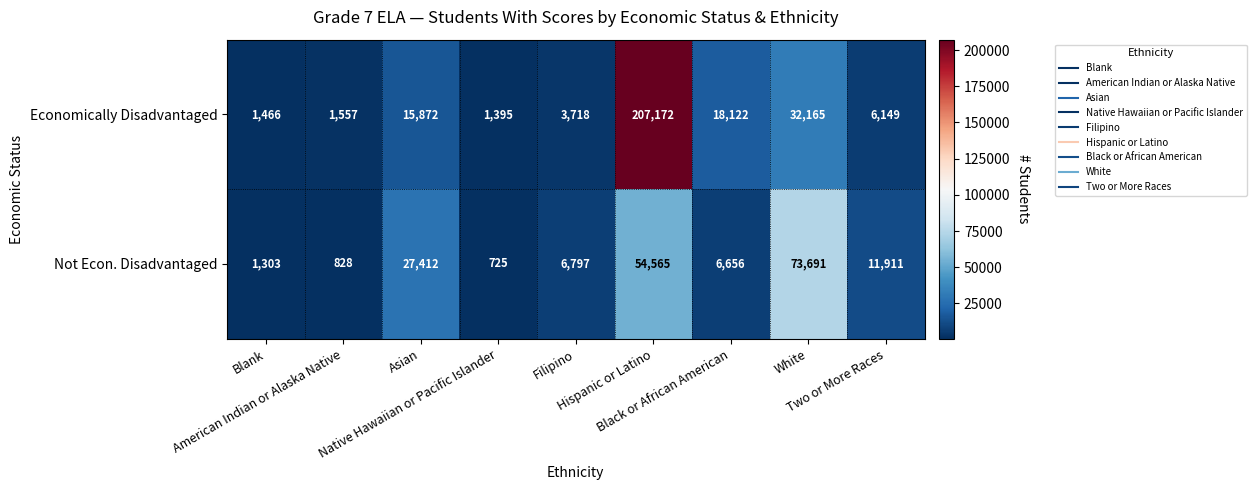

Which series has the widest spread of values?

Economically Disadvantaged